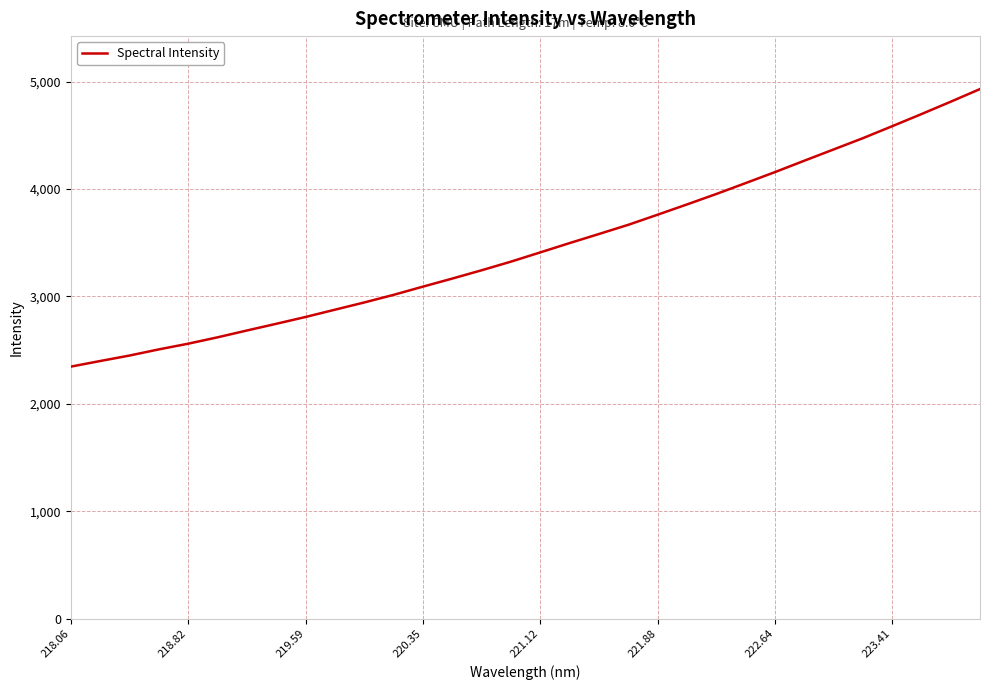

What is the difference between the maximum and minimum values?

2584.0